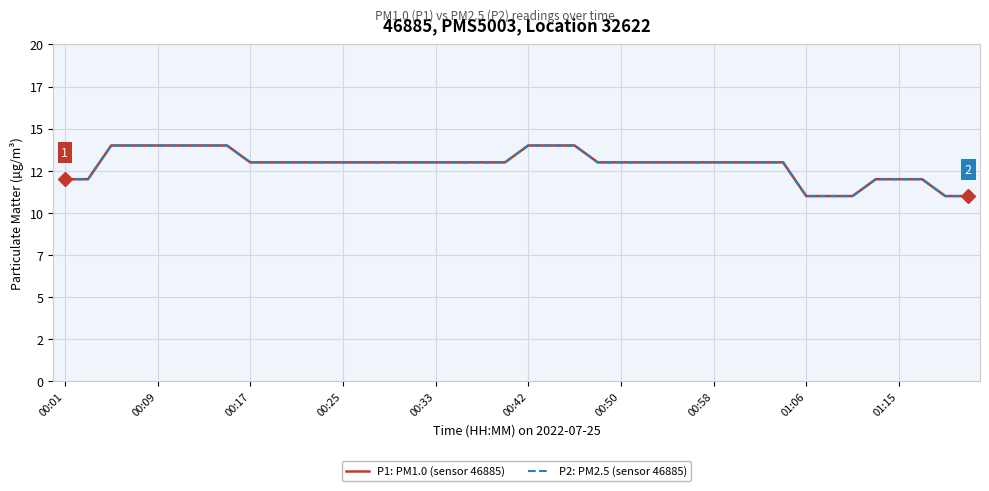

Is this an area chart (filled region under the line)?

No